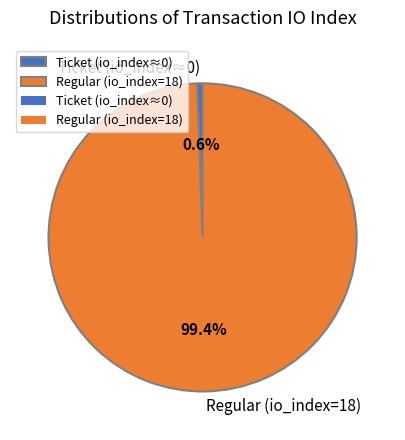

Which category has the smallest portion of the pie?

Ticket (io_index≈0)